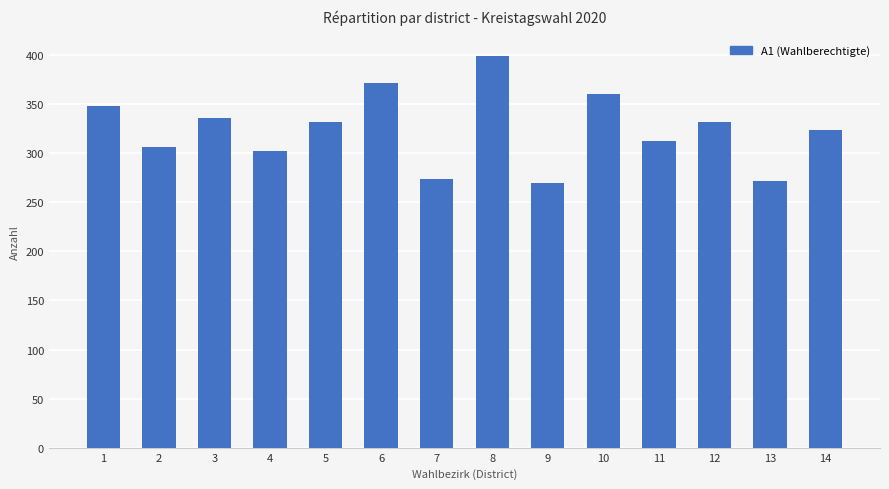

What is the value of the 6th bar from the left?

372